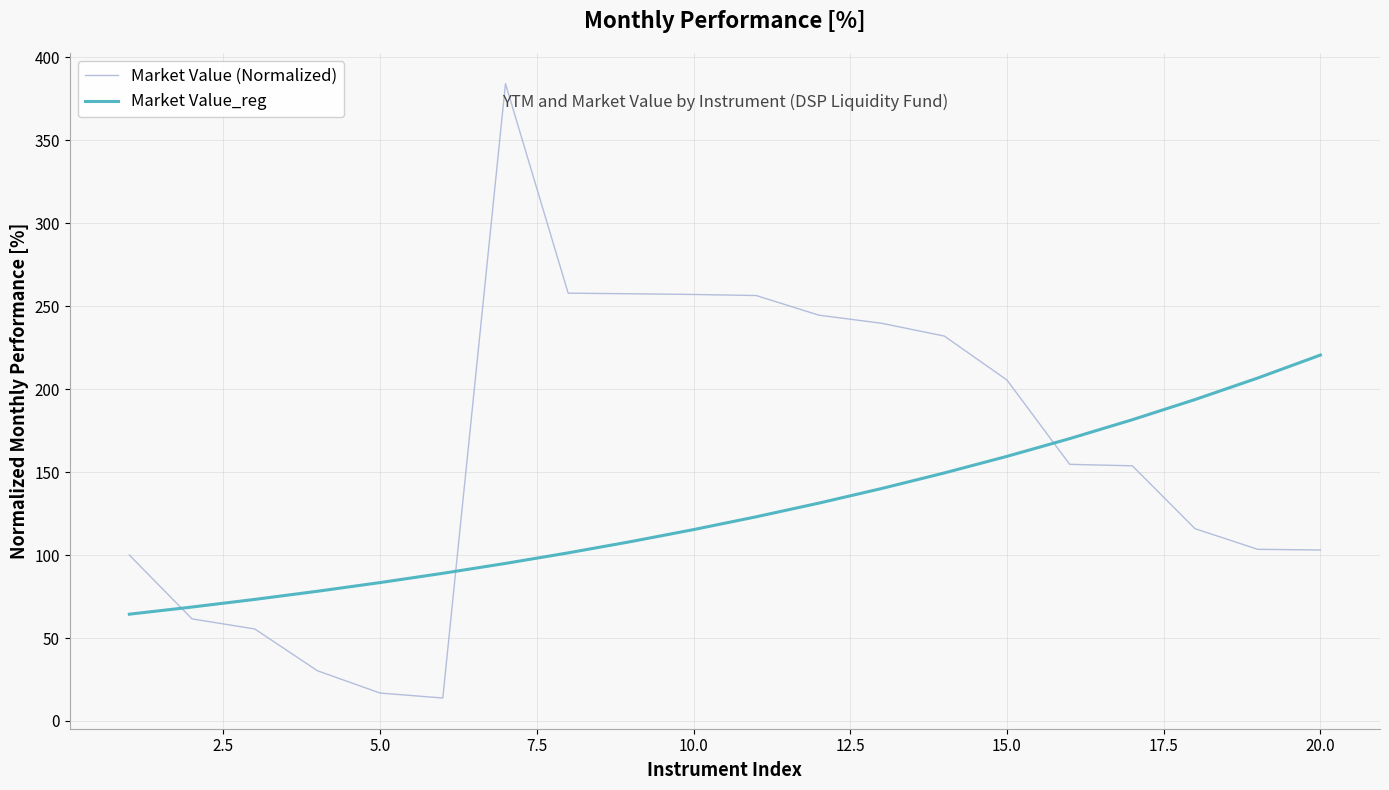

Which series has the largest range (max minus min)?

Market Value (Normalized)